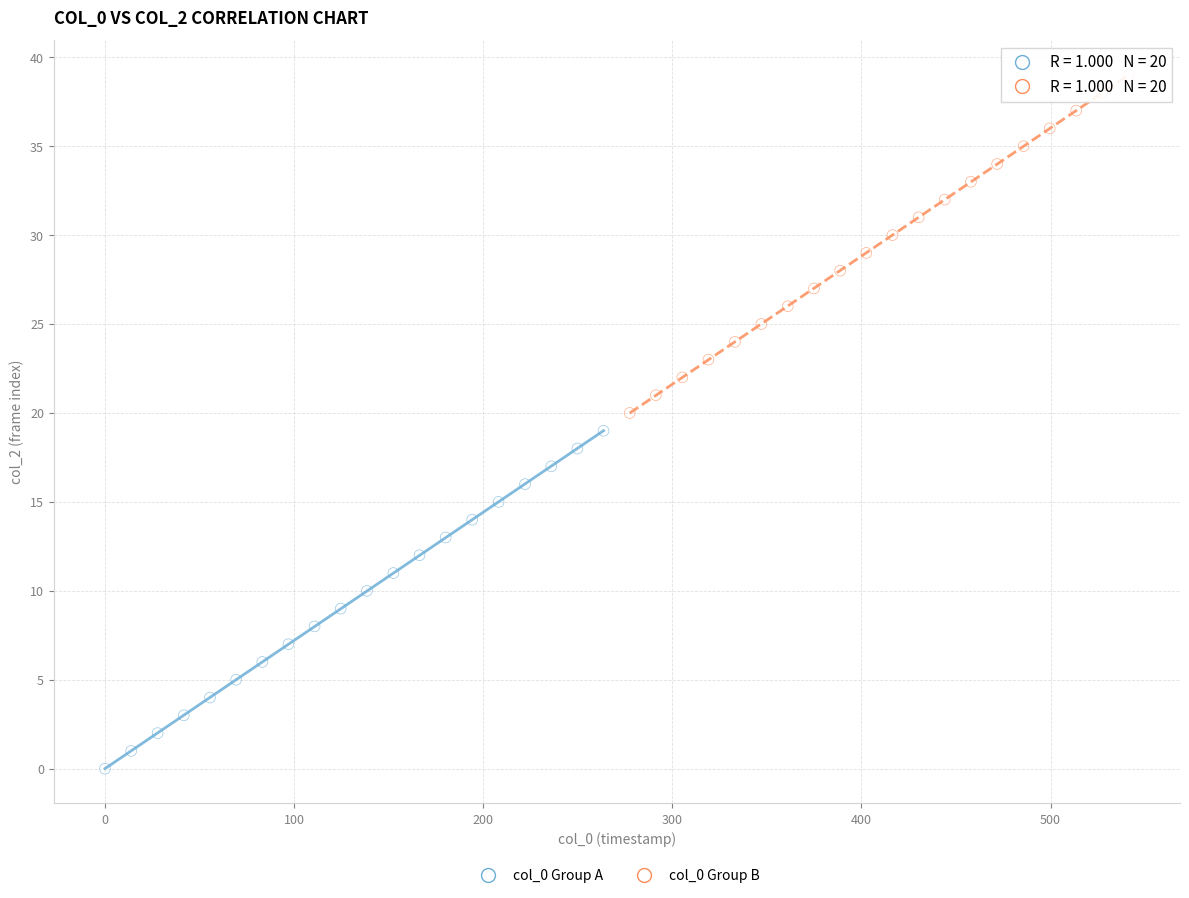

Which series reaches the maximum Y coordinate?

col_0 Group B